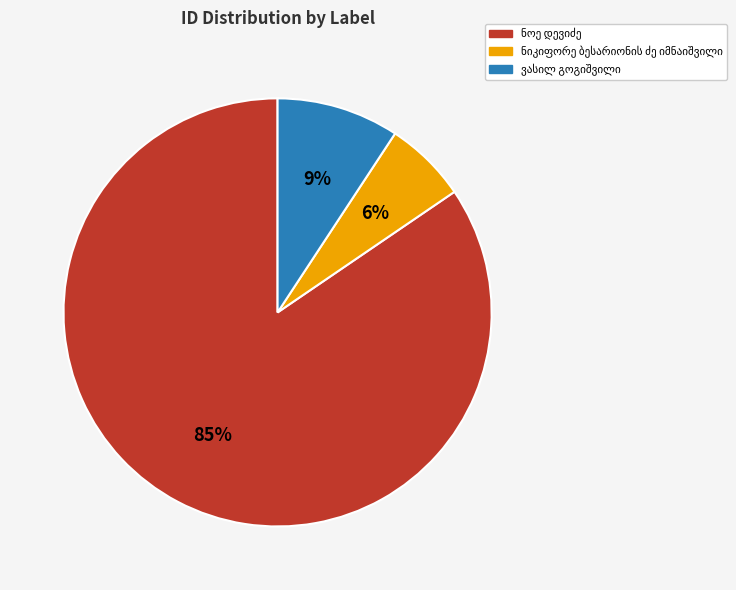

To the nearest percent, what is the average slice percentage?

33%